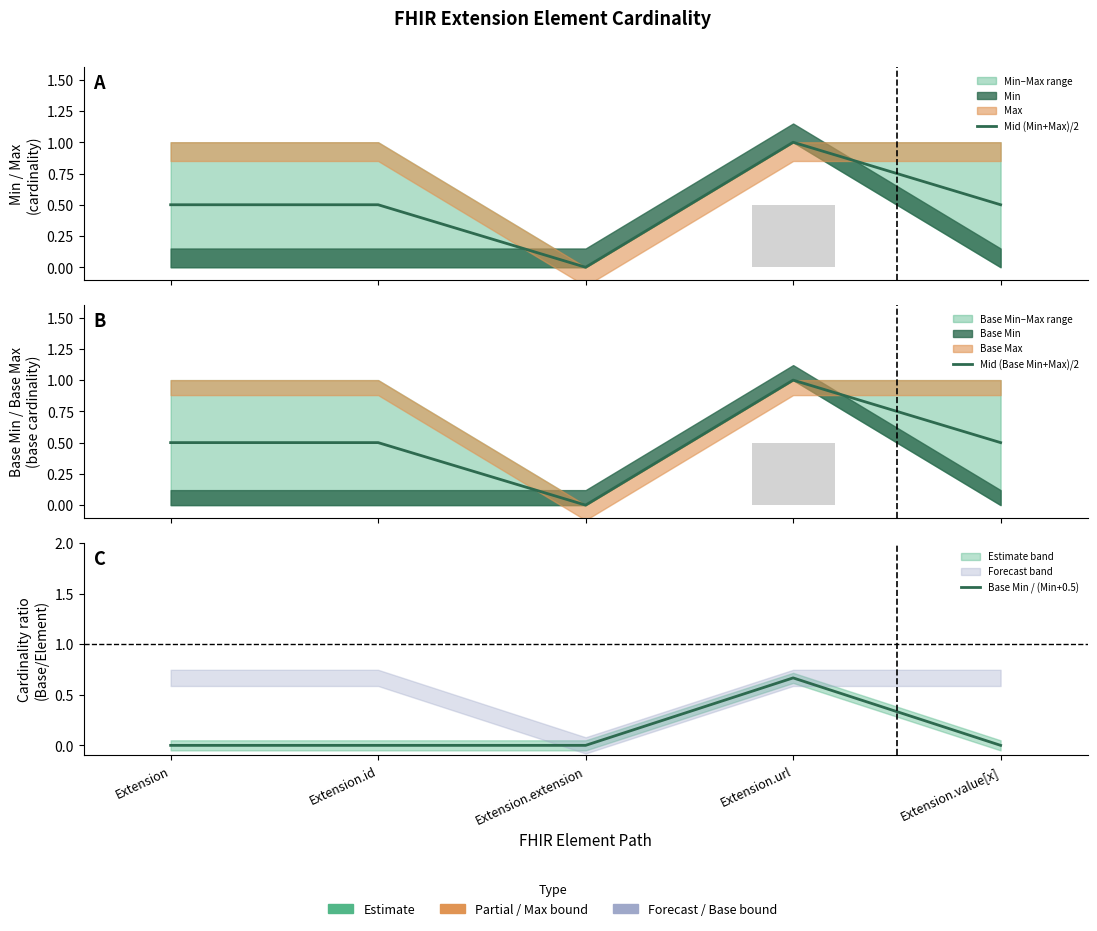

How many bars are there in total?

15